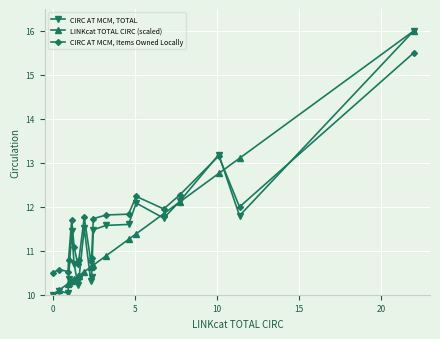

Which series has the largest total across all categories?

CIRC AT MCM, Items Owned Locally